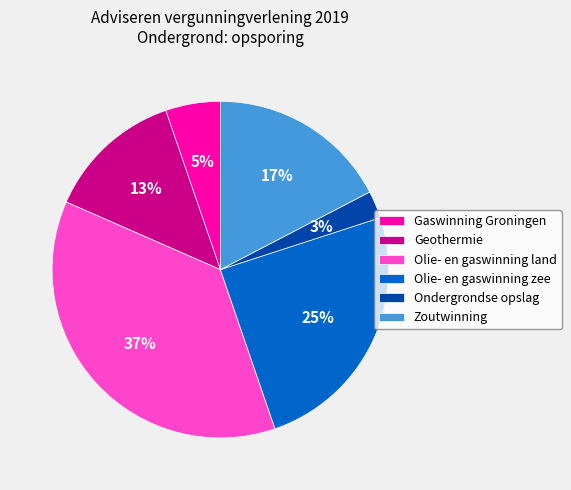

To the nearest percent, what is the difference between the largest and smallest slice percentages?

34%